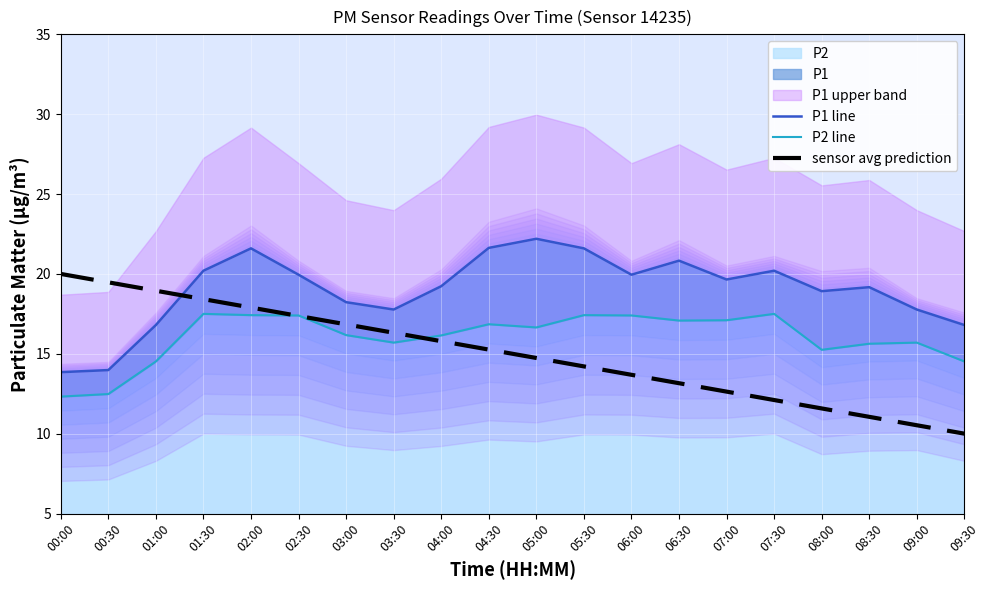

Rank the series by their average value, from highest to lowest.

P1 line, P2 line, sensor avg prediction